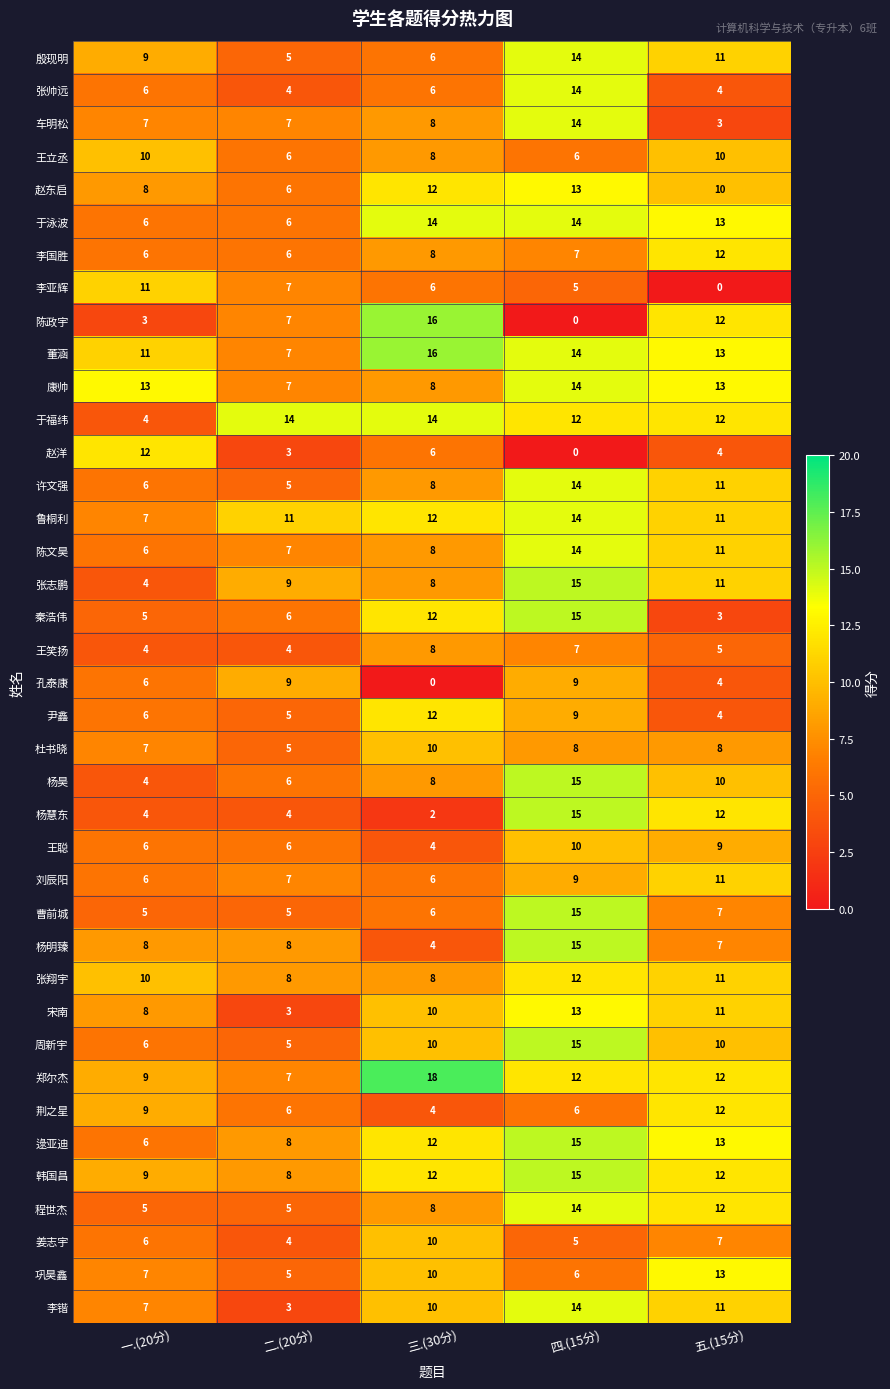

The 李国胜 series shows 6 at 二.(20分). True or false?

True